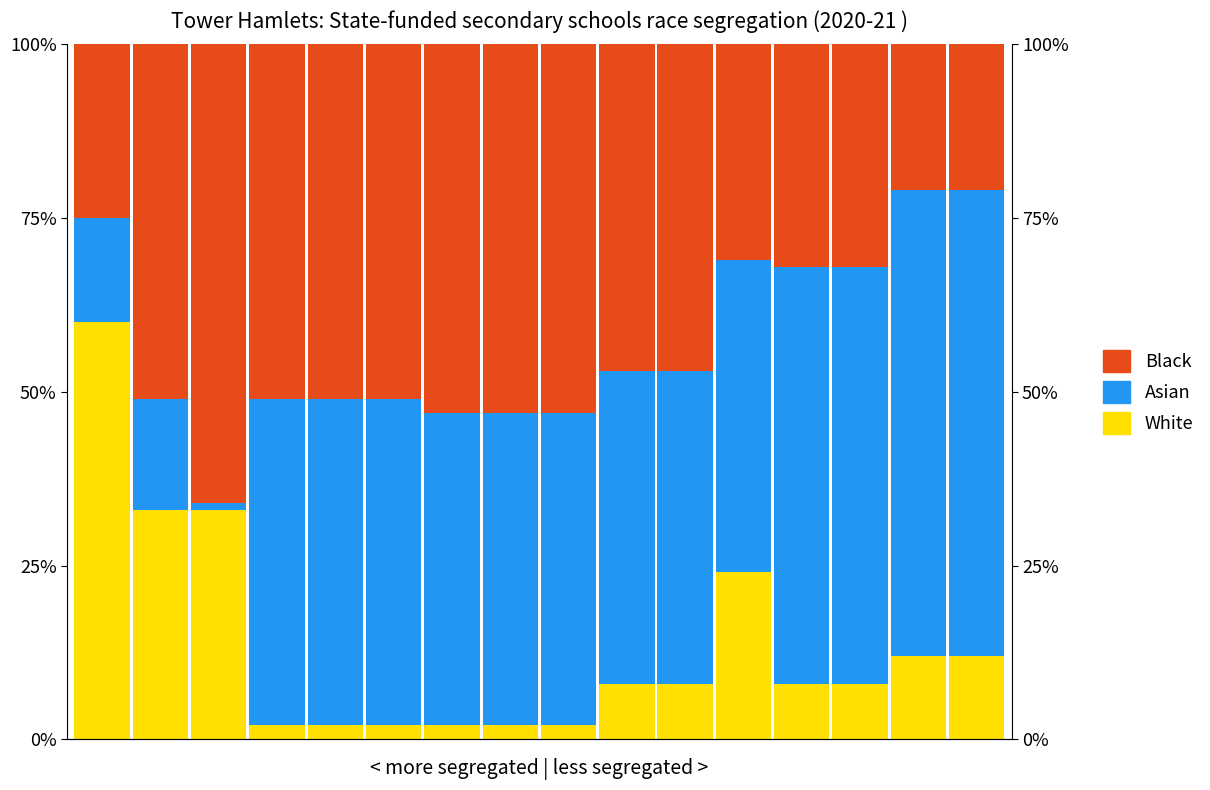

Rank the series by their maximum value, from highest to lowest.

Asian, Black, White